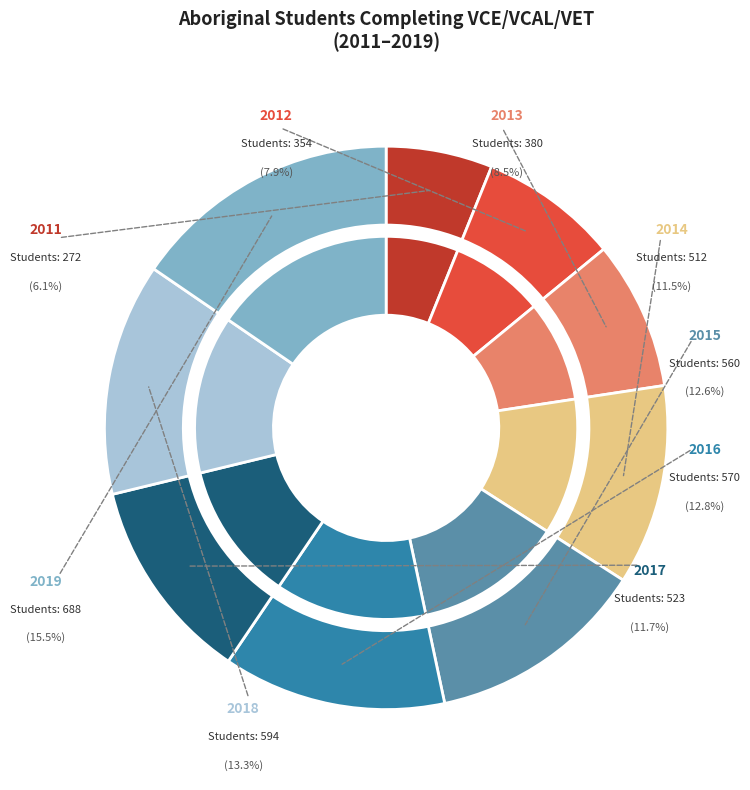

To the nearest percent, what portion does 2017 represent?

12%